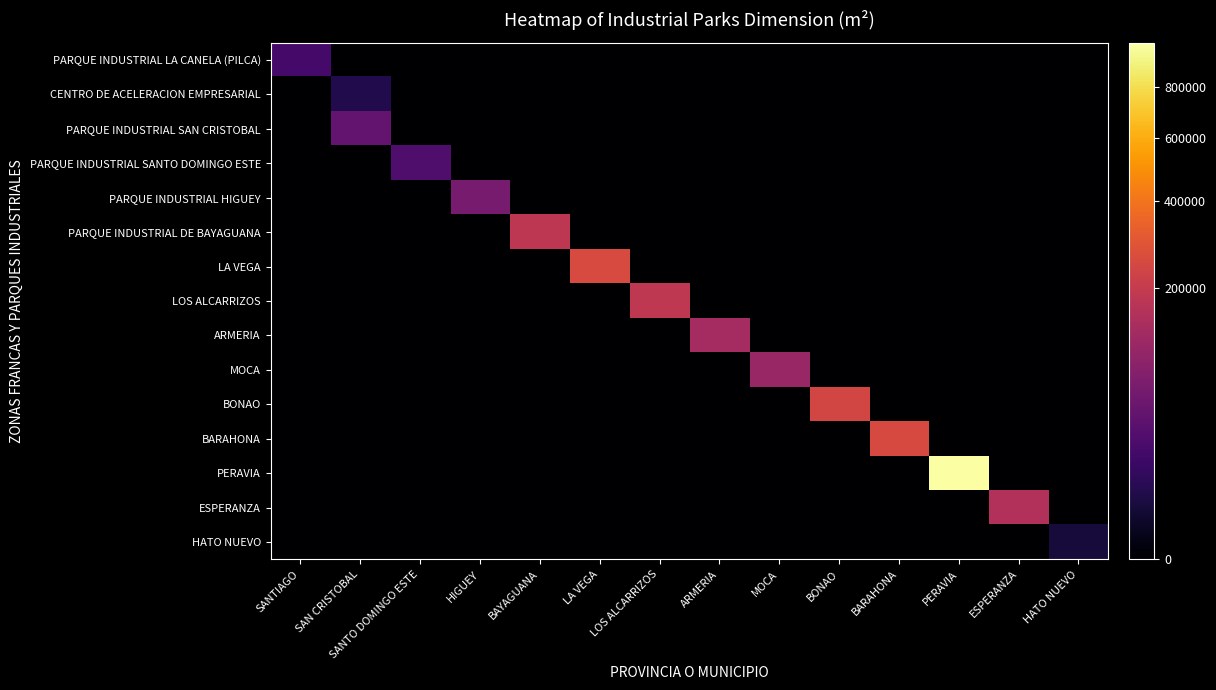

Reading left to right, what are all the values shown in this chart?

PARQUE INDUSTRIAL LA CANELA (PILCA): SANTIAGO=20014.1	SAN CRISTOBAL=0.0	SANTO DOMINGO ESTE=0.0	HIGUEY=0.0	BAYAGUANA=0.0	LA VEGA=0.0	LOS ALCARRIZOS=0.0	ARMERIA=0.0	MOCA=0.0	BONAO=0.0	BARAHONA=0.0	PERAVIA=0.0	ESPERANZA=0.0	HATO NUEVO=0.0
CENTRO DE ACELERACION EMPRESARIAL: SANTIAGO=0.0	SAN CRISTOBAL=6291.5	SANTO DOMINGO ESTE=0.0	HIGUEY=0.0	BAYAGUANA=0.0	LA VEGA=0.0	LOS ALCARRIZOS=0.0	ARMERIA=0.0	MOCA=0.0	BONAO=0.0	BARAHONA=0.0	PERAVIA=0.0	ESPERANZA=0.0	HATO NUEVO=0.0
PARQUE INDUSTRIAL SAN CRISTOBAL: SANTIAGO=0.0	SAN CRISTOBAL=40979.3	SANTO DOMINGO ESTE=0.0	HIGUEY=0.0	BAYAGUANA=0.0	LA VEGA=0.0	LOS ALCARRIZOS=0.0	ARMERIA=0.0	MOCA=0.0	BONAO=0.0	BARAHONA=0.0	PERAVIA=0.0	ESPERANZA=0.0	HATO NUEVO=0.0
PARQUE INDUSTRIAL SANTO DOMINGO ESTE: SANTIAGO=0.0	SAN CRISTOBAL=0.0	SANTO DOMINGO ESTE=26161.0	HIGUEY=0.0	BAYAGUANA=0.0	LA VEGA=0.0	LOS ALCARRIZOS=0.0	ARMERIA=0.0	MOCA=0.0	BONAO=0.0	BARAHONA=0.0	PERAVIA=0.0	ESPERANZA=0.0	HATO NUEVO=0.0
PARQUE INDUSTRIAL HIGUEY: SANTIAGO=0.0	SAN CRISTOBAL=0.0	SANTO DOMINGO ESTE=0.0	HIGUEY=62884.7	BAYAGUANA=0.0	LA VEGA=0.0	LOS ALCARRIZOS=0.0	ARMERIA=0.0	MOCA=0.0	BONAO=0.0	BARAHONA=0.0	PERAVIA=0.0	ESPERANZA=0.0	HATO NUEVO=0.0
PARQUE INDUSTRIAL DE BAYAGUANA: SANTIAGO=0.0	SAN CRISTOBAL=0.0	SANTO DOMINGO ESTE=0.0	HIGUEY=0.0	BAYAGUANA=181111.7	LA VEGA=0.0	LOS ALCARRIZOS=0.0	ARMERIA=0.0	MOCA=0.0	BONAO=0.0	BARAHONA=0.0	PERAVIA=0.0	ESPERANZA=0.0	HATO NUEVO=0.0
LA VEGA: SANTIAGO=0.0	SAN CRISTOBAL=0.0	SANTO DOMINGO ESTE=0.0	HIGUEY=0.0	BAYAGUANA=0.0	LA VEGA=257352.2	LOS ALCARRIZOS=0.0	ARMERIA=0.0	MOCA=0.0	BONAO=0.0	BARAHONA=0.0	PERAVIA=0.0	ESPERANZA=0.0	HATO NUEVO=0.0
LOS ALCARRIZOS: SANTIAGO=0.0	SAN CRISTOBAL=0.0	SANTO DOMINGO ESTE=0.0	HIGUEY=0.0	BAYAGUANA=0.0	LA VEGA=0.0	LOS ALCARRIZOS=186413.1	ARMERIA=0.0	MOCA=0.0	BONAO=0.0	BARAHONA=0.0	PERAVIA=0.0	ESPERANZA=0.0	HATO NUEVO=0.0
ARMERIA: SANTIAGO=0.0	SAN CRISTOBAL=0.0	SANTO DOMINGO ESTE=0.0	HIGUEY=0.0	BAYAGUANA=0.0	LA VEGA=0.0	LOS ALCARRIZOS=0.0	ARMERIA=131684.0	MOCA=0.0	BONAO=0.0	BARAHONA=0.0	PERAVIA=0.0	ESPERANZA=0.0	HATO NUEVO=0.0
MOCA: SANTIAGO=0.0	SAN CRISTOBAL=0.0	SANTO DOMINGO ESTE=0.0	HIGUEY=0.0	BAYAGUANA=0.0	LA VEGA=0.0	LOS ALCARRIZOS=0.0	ARMERIA=0.0	MOCA=108399.5	BONAO=0.0	BARAHONA=0.0	PERAVIA=0.0	ESPERANZA=0.0	HATO NUEVO=0.0
BONAO: SANTIAGO=0.0	SAN CRISTOBAL=0.0	SANTO DOMINGO ESTE=0.0	HIGUEY=0.0	BAYAGUANA=0.0	LA VEGA=0.0	LOS ALCARRIZOS=0.0	ARMERIA=0.0	MOCA=0.0	BONAO=240000.0	BARAHONA=0.0	PERAVIA=0.0	ESPERANZA=0.0	HATO NUEVO=0.0
BARAHONA: SANTIAGO=0.0	SAN CRISTOBAL=0.0	SANTO DOMINGO ESTE=0.0	HIGUEY=0.0	BAYAGUANA=0.0	LA VEGA=0.0	LOS ALCARRIZOS=0.0	ARMERIA=0.0	MOCA=0.0	BONAO=0.0	BARAHONA=253814.8	PERAVIA=0.0	ESPERANZA=0.0	HATO NUEVO=0.0
PERAVIA: SANTIAGO=0.0	SAN CRISTOBAL=0.0	SANTO DOMINGO ESTE=0.0	HIGUEY=0.0	BAYAGUANA=0.0	LA VEGA=0.0	LOS ALCARRIZOS=0.0	ARMERIA=0.0	MOCA=0.0	BONAO=0.0	BARAHONA=0.0	PERAVIA=999225.0	ESPERANZA=0.0	HATO NUEVO=0.0
ESPERANZA: SANTIAGO=0.0	SAN CRISTOBAL=0.0	SANTO DOMINGO ESTE=0.0	HIGUEY=0.0	BAYAGUANA=0.0	LA VEGA=0.0	LOS ALCARRIZOS=0.0	ARMERIA=0.0	MOCA=0.0	BONAO=0.0	BARAHONA=0.0	PERAVIA=0.0	ESPERANZA=153505.0	HATO NUEVO=0.0
HATO NUEVO: SANTIAGO=0.0	SAN CRISTOBAL=0.0	SANTO DOMINGO ESTE=0.0	HIGUEY=0.0	BAYAGUANA=0.0	LA VEGA=0.0	LOS ALCARRIZOS=0.0	ARMERIA=0.0	MOCA=0.0	BONAO=0.0	BARAHONA=0.0	PERAVIA=0.0	ESPERANZA=0.0	HATO NUEVO=3413.9